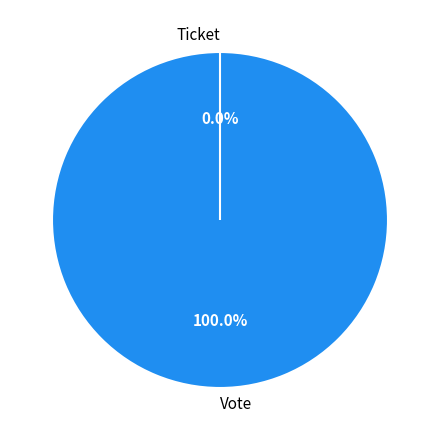

Which slice is the largest?

Vote